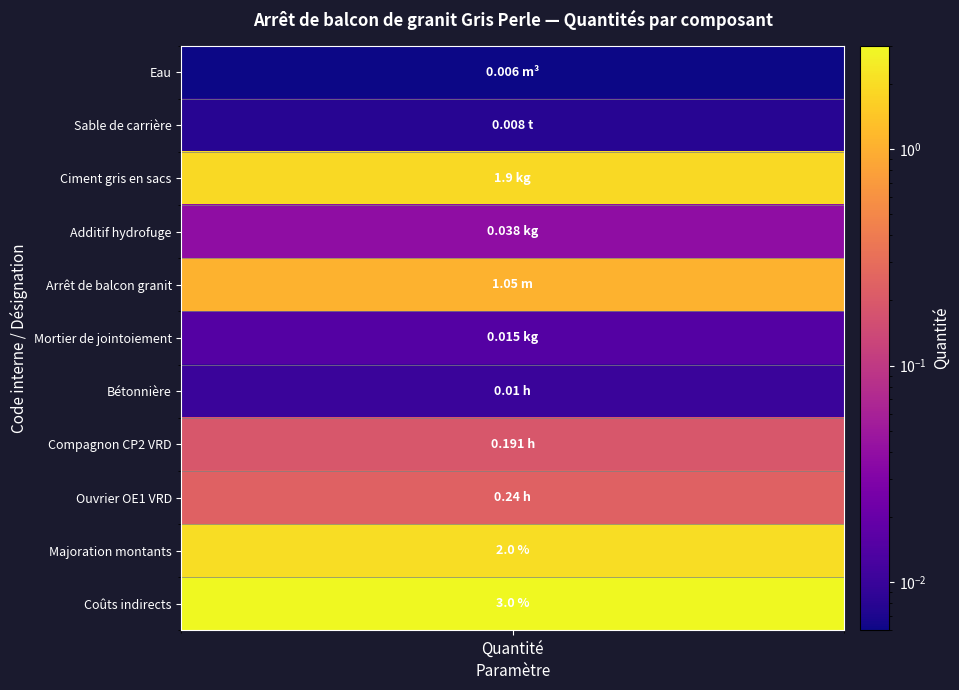

What is the difference between the maximum and minimum values?

3.0